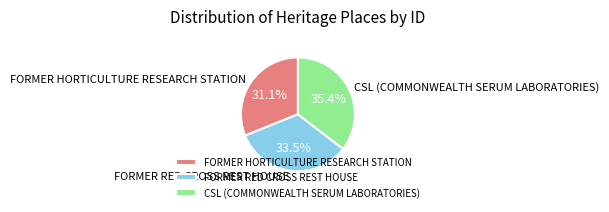

Is it true that CSL (COMMONWEALTH SERUM LABORATORIES) is 30% of the pie?

False